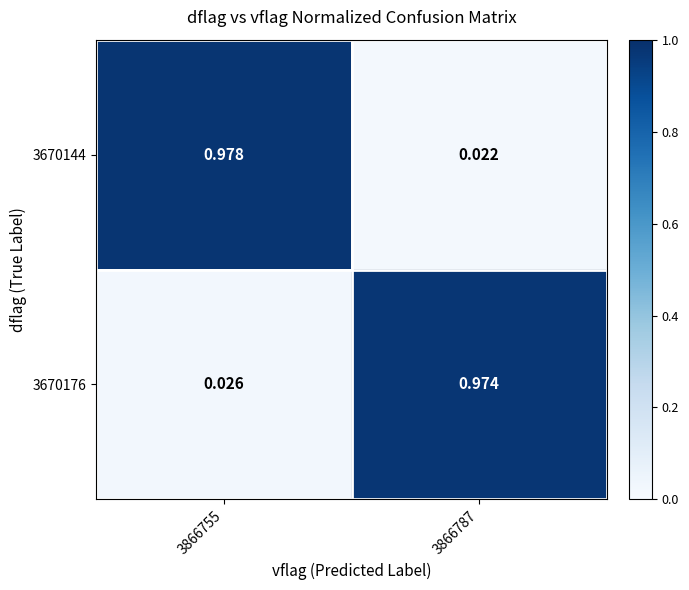

Is the value of 3670144 at 3866755 greater than the value of 3670176 at 3866787?

Yes